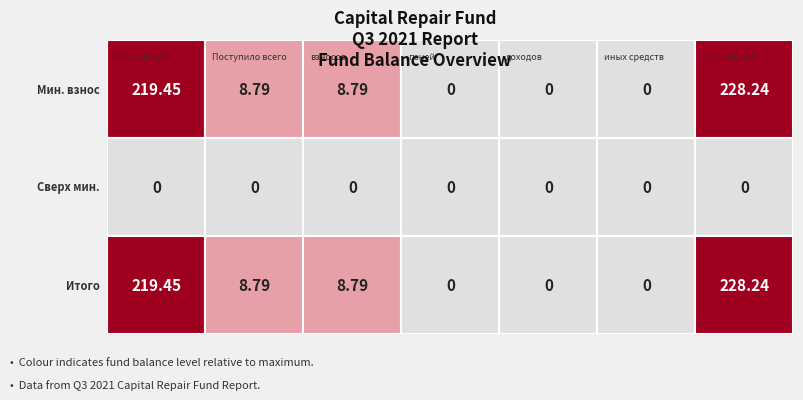

At which category does the chart reach its peak across all series?

6